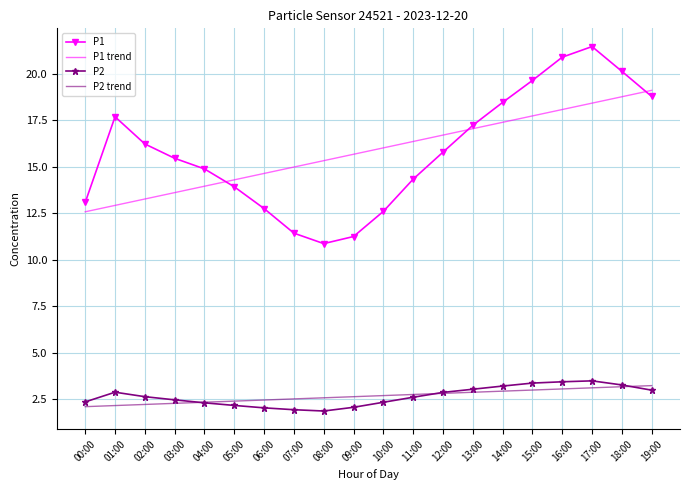

What is the difference between the maximum and minimum values in the P2 series?

1.6